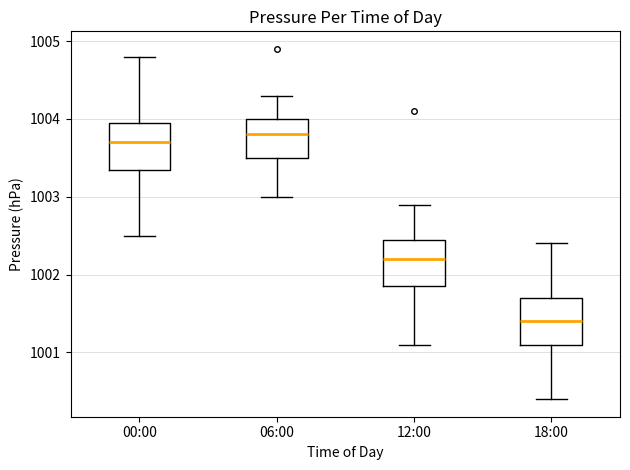

Which box's median line is the lowest?

18:00